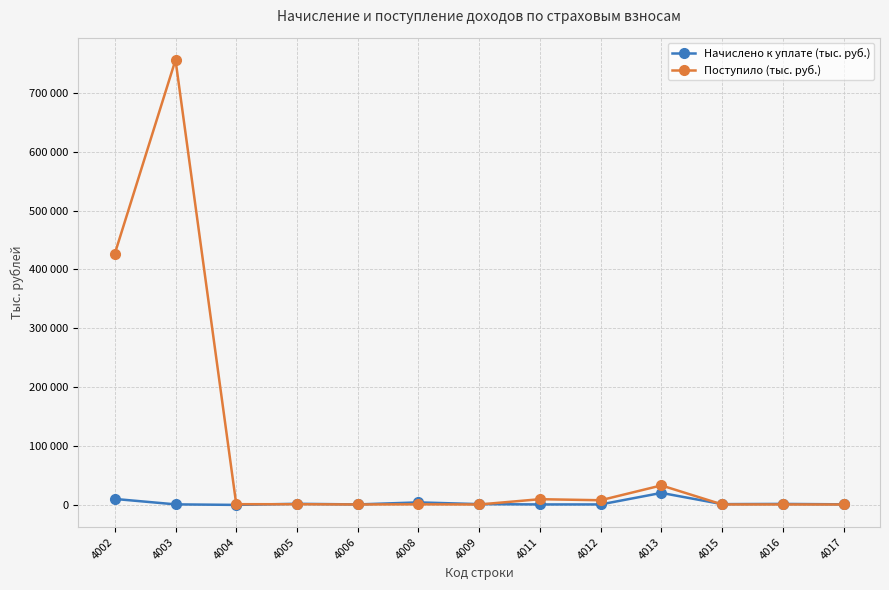

Is this an area chart (filled region under the line)?

No